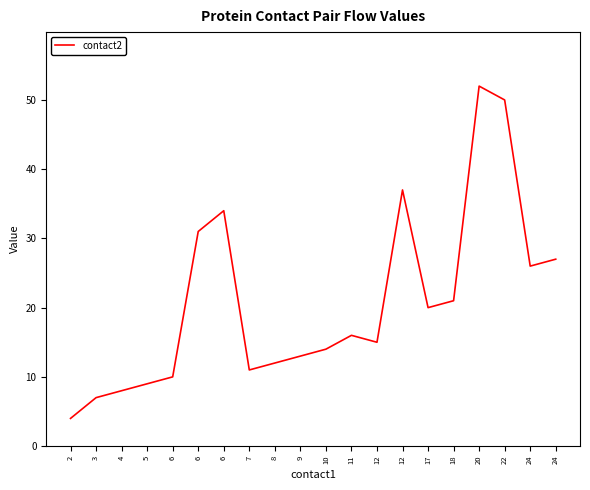

At which label is the value closest to 28?

24